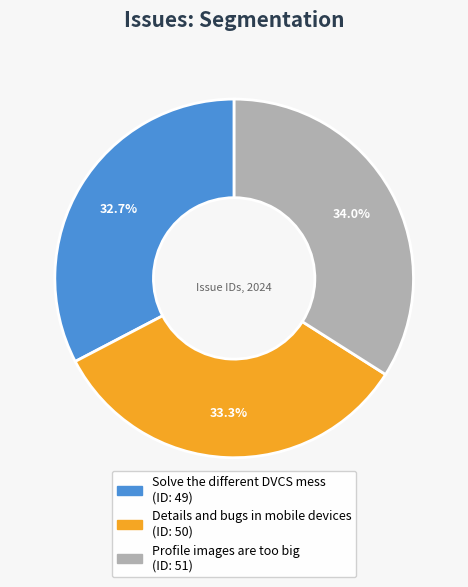

Is Profile images are too big the majority of the pie?

No